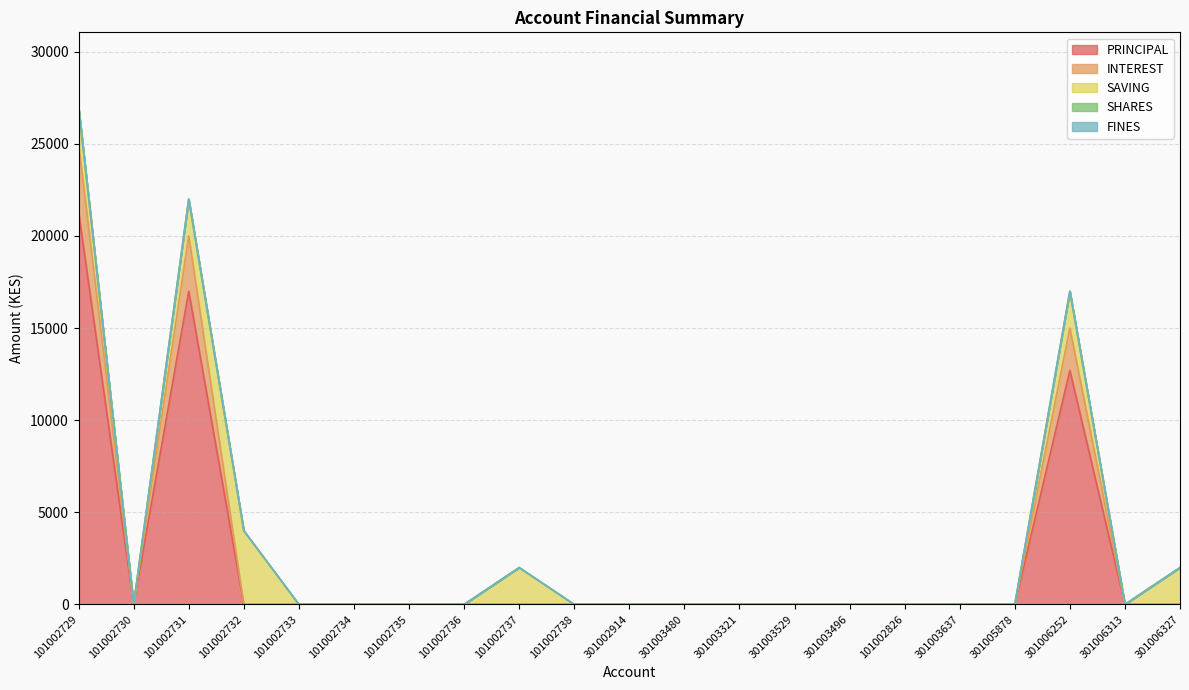

At how many categories does at least one series exceed 8710?

3